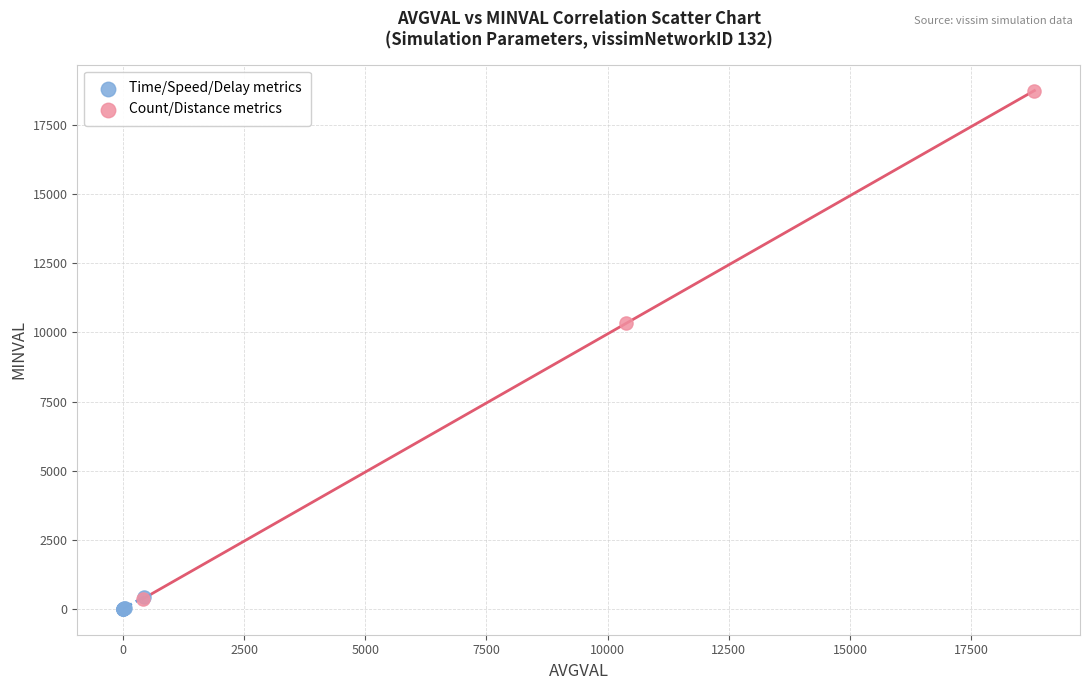

Which series has the largest Y range (max minus min)?

Count/Distance metrics